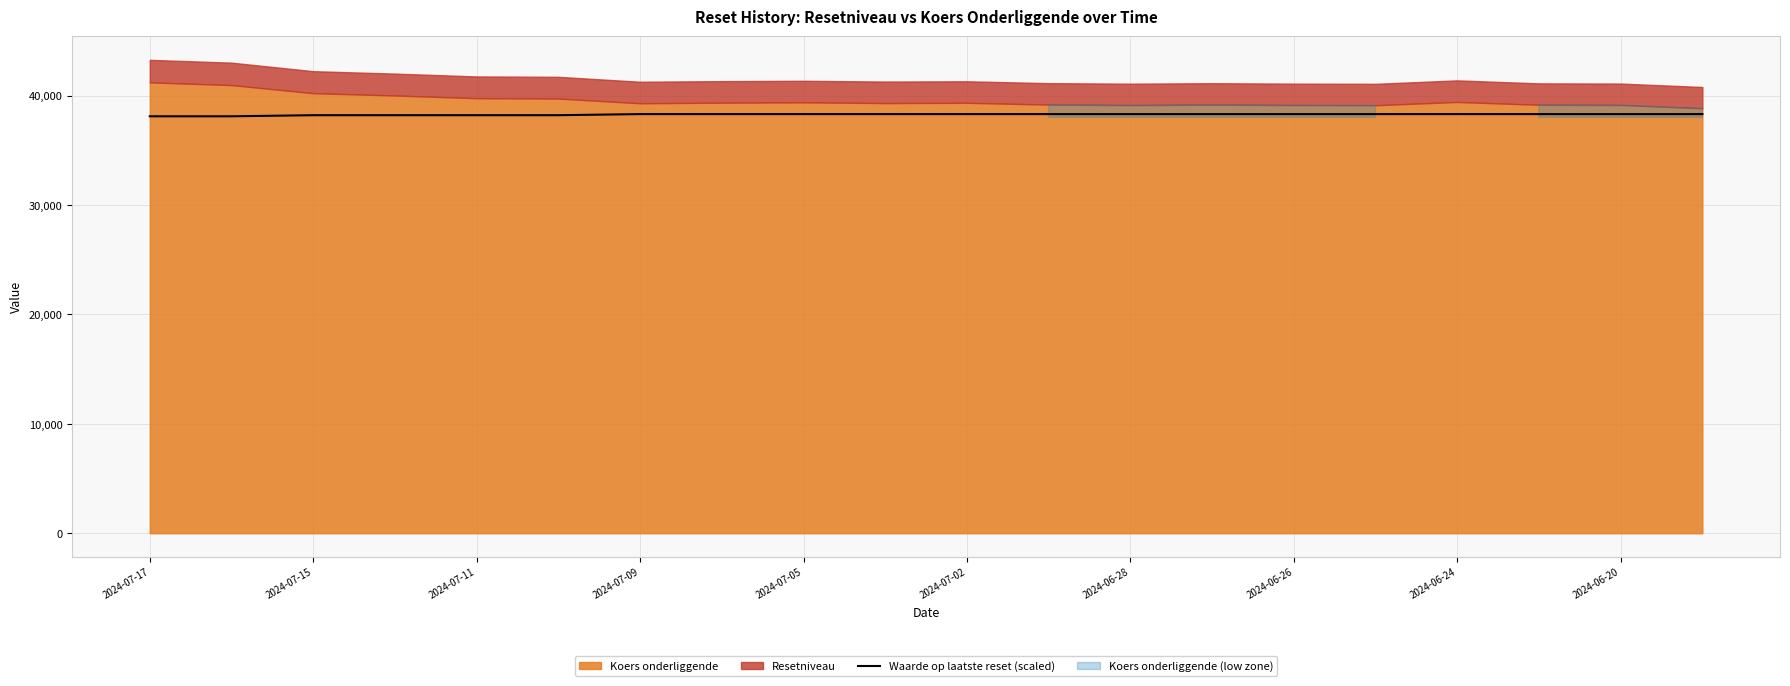

What is the minimum value for Waarde op laatste reset (scaled)?

38100